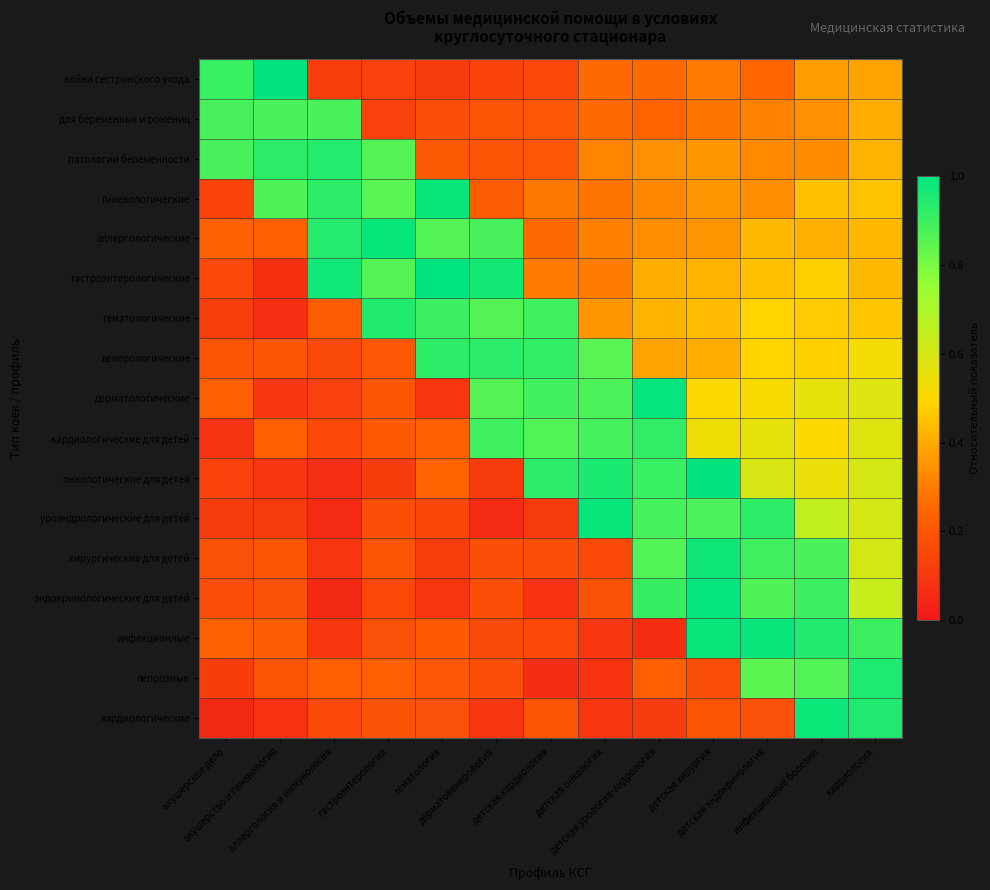

Which series has the widest spread of values?

эндокринологические для детей